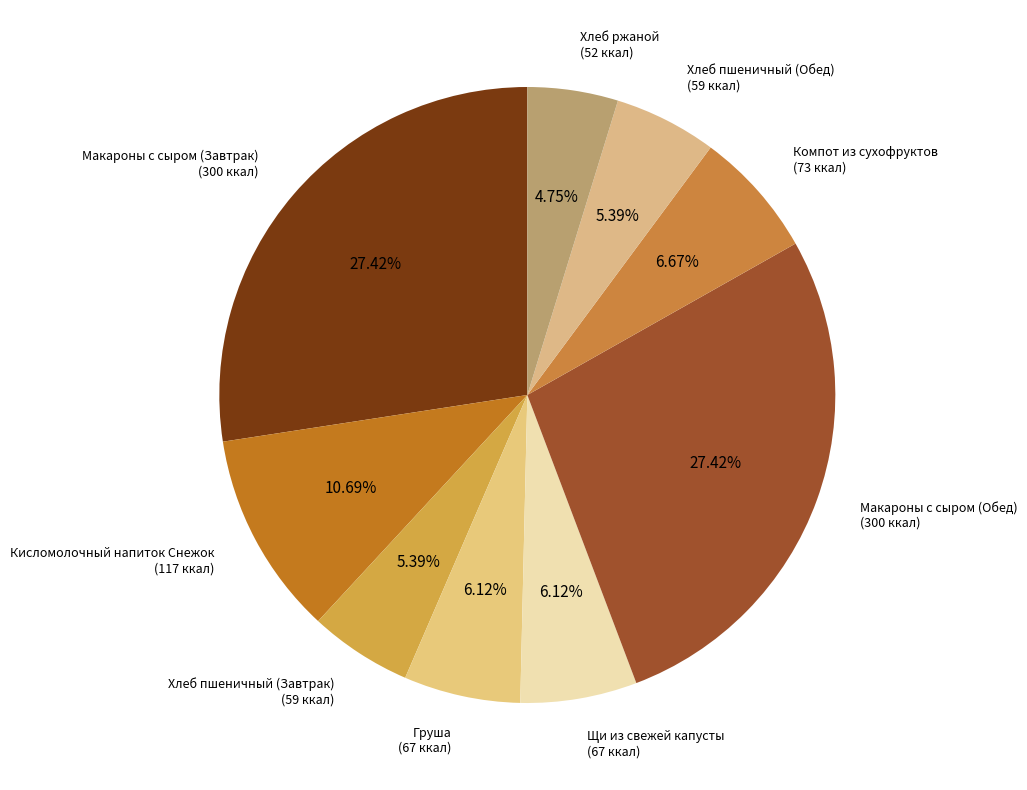

Which category has the smallest portion of the pie?

Хлеб ржаной